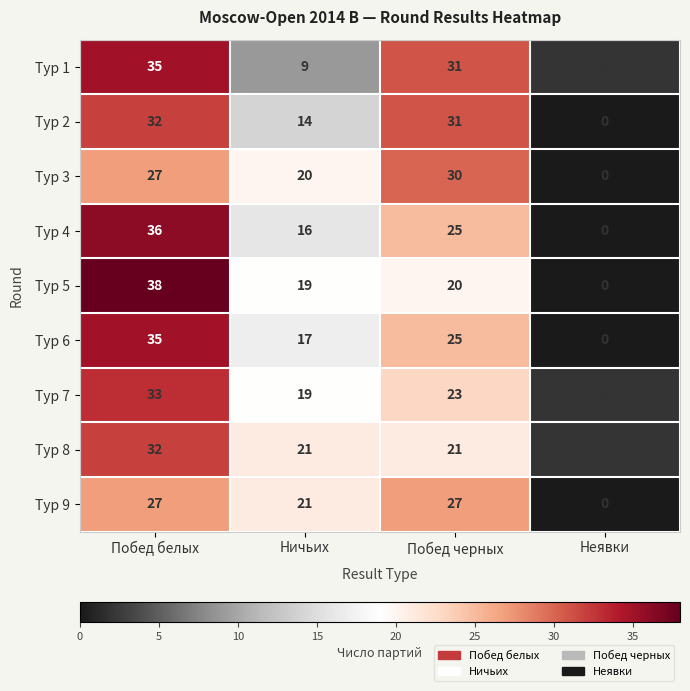

What is the difference between the second highest and second lowest values in the Тур 2 series?

17